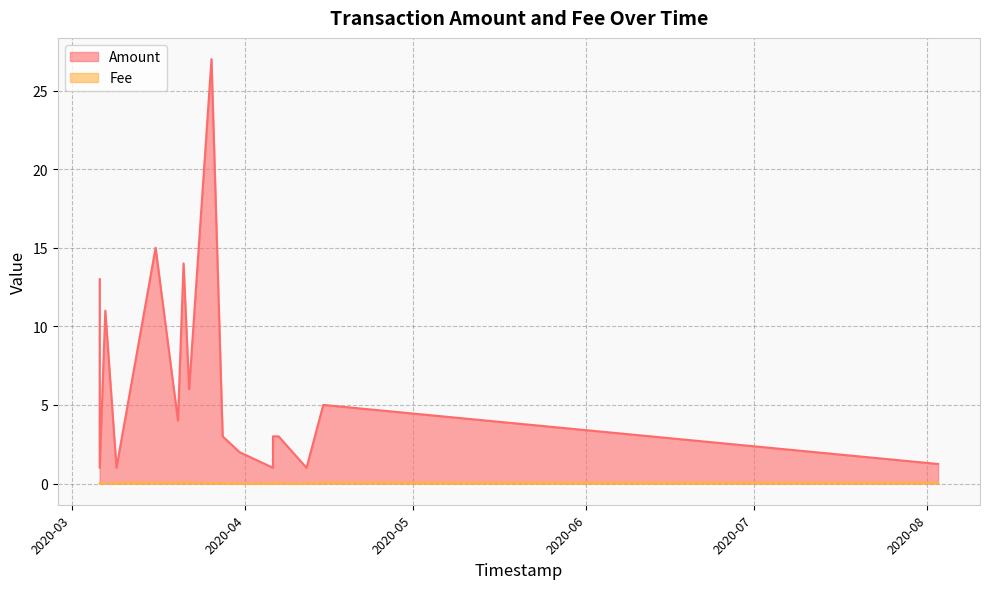

What is the greatest value displayed?

27.0